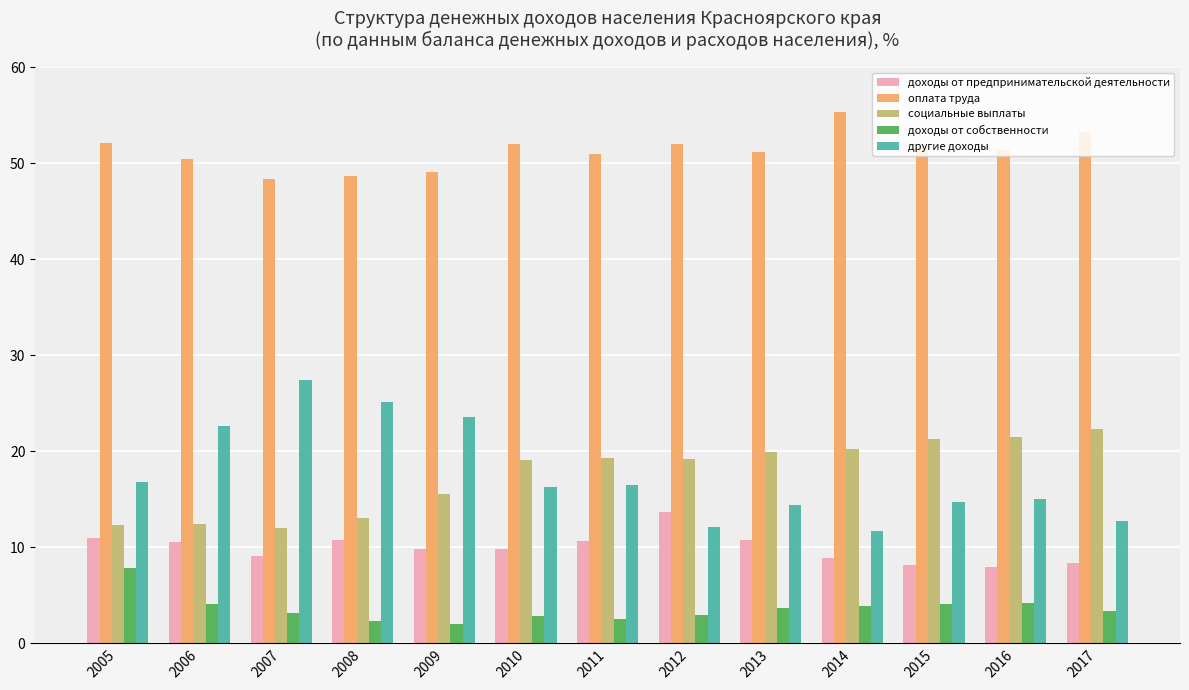

What is the maximum value for другие доходы?

27.4